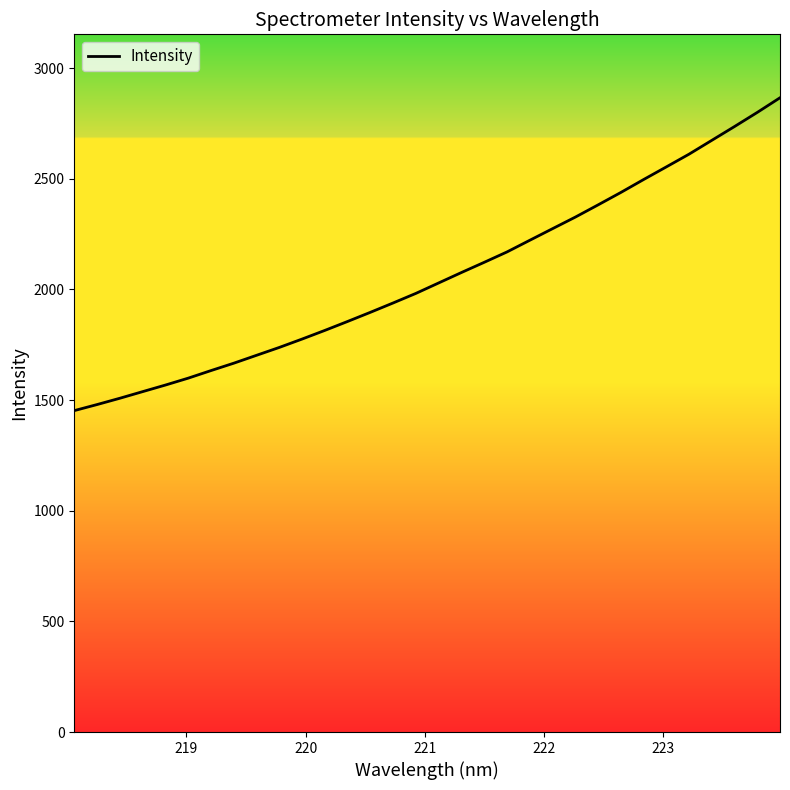

Does the chart have visible grid lines?

No